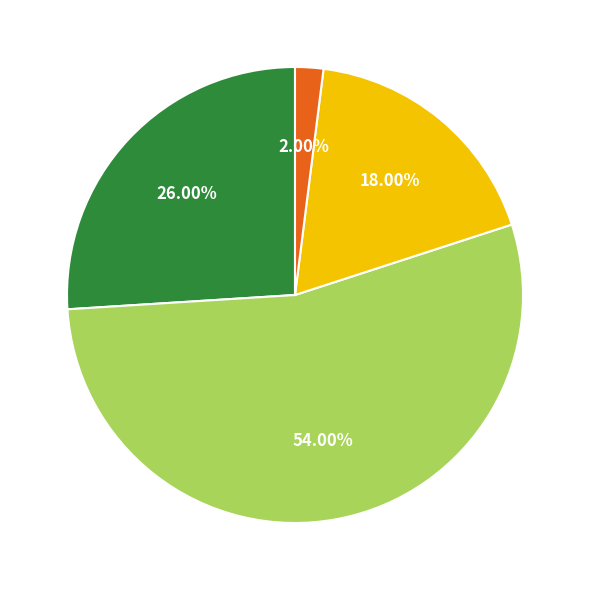

Is there any slice that represents more than half of the pie?

Yes